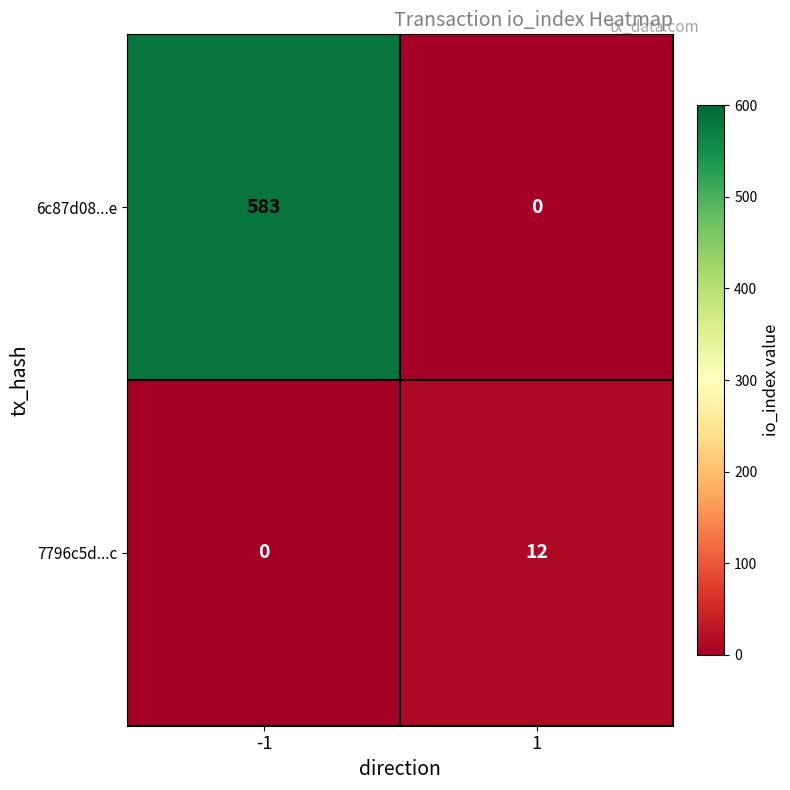

What is the total value across all series at 1?

12